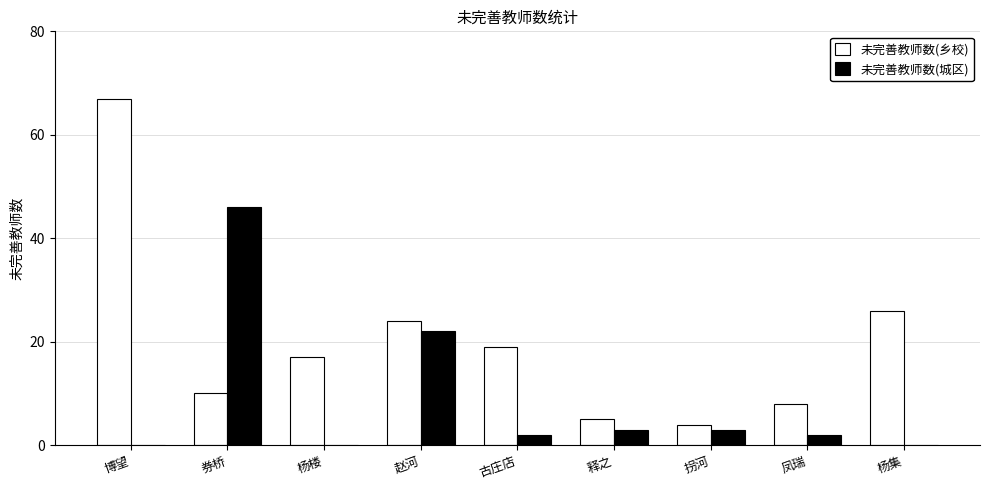

How many groups of bars are there?

9